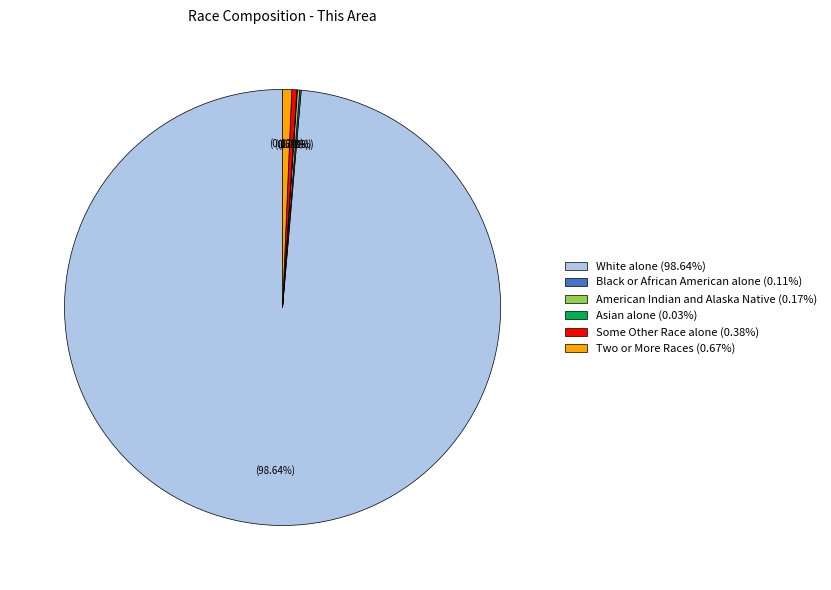

Is White alone (98.64%) the majority of the pie?

Yes